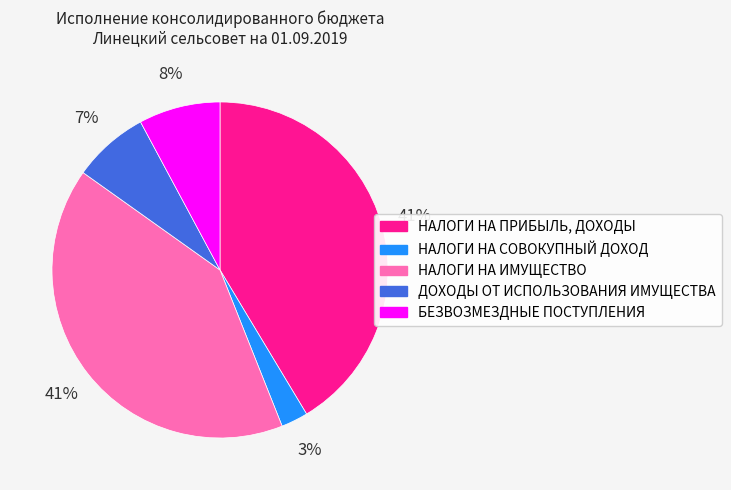

Which has a higher value, НАЛОГИ НА ИМУЩЕСТВО or БЕЗВОЗМЕЗДНЫЕ ПОСТУПЛЕНИЯ?

НАЛОГИ НА ИМУЩЕСТВО